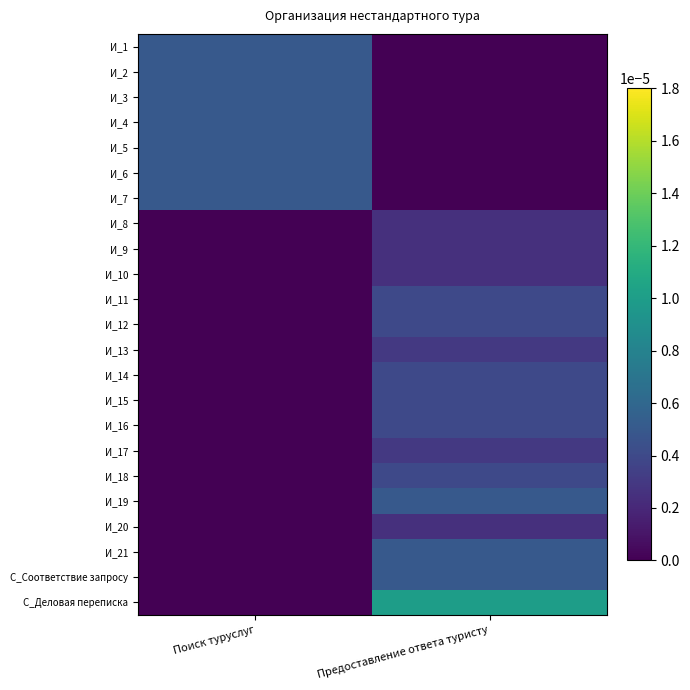

Reading left to right, list all the values displayed in this chart.

И_1: Поиск туруслуг=0.0	Предоставление ответа туристу=0.0
И_2: Поиск туруслуг=0.0	Предоставление ответа туристу=0.0
И_3: Поиск туруслуг=0.0	Предоставление ответа туристу=0.0
И_4: Поиск туруслуг=0.0	Предоставление ответа туристу=0.0
И_5: Поиск туруслуг=0.0	Предоставление ответа туристу=0.0
И_6: Поиск туруслуг=0.0	Предоставление ответа туристу=0.0
И_7: Поиск туруслуг=0.0	Предоставление ответа туристу=0.0
И_8: Поиск туруслуг=0.0	Предоставление ответа туристу=0.0
И_9: Поиск туруслуг=0.0	Предоставление ответа туристу=0.0
И_10: Поиск туруслуг=0.0	Предоставление ответа туристу=0.0
И_11: Поиск туруслуг=0.0	Предоставление ответа туристу=0.0
И_12: Поиск туруслуг=0.0	Предоставление ответа туристу=0.0
И_13: Поиск туруслуг=0.0	Предоставление ответа туристу=0.0
И_14: Поиск туруслуг=0.0	Предоставление ответа туристу=0.0
И_15: Поиск туруслуг=0.0	Предоставление ответа туристу=0.0
И_16: Поиск туруслуг=0.0	Предоставление ответа туристу=0.0
И_17: Поиск туруслуг=0.0	Предоставление ответа туристу=0.0
И_18: Поиск туруслуг=0.0	Предоставление ответа туристу=0.0
И_19: Поиск туруслуг=0.0	Предоставление ответа туристу=0.0
И_20: Поиск туруслуг=0.0	Предоставление ответа туристу=0.0
И_21: Поиск туруслуг=0.0	Предоставление ответа туристу=0.0
С_Соответствие запросу: Поиск туруслуг=0.0	Предоставление ответа туристу=0.0
С_Деловая переписка: Поиск туруслуг=0.0	Предоставление ответа туристу=0.0